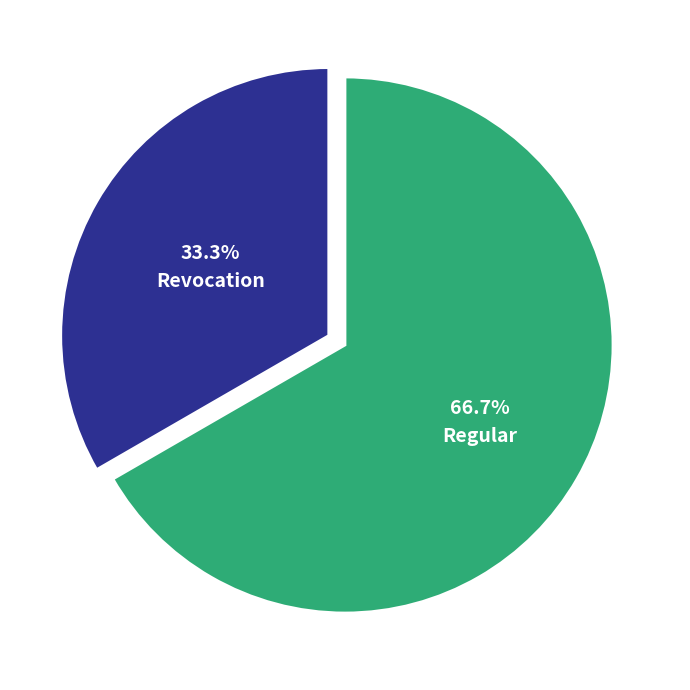

What percentage do Revocation and Regular together represent?

100.0%